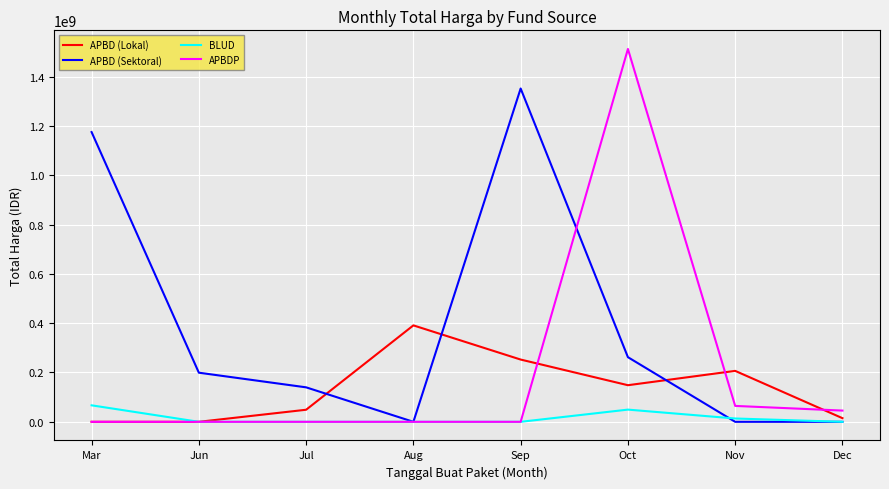

What is the highest value of the APBD (Lokal) series?

391075000